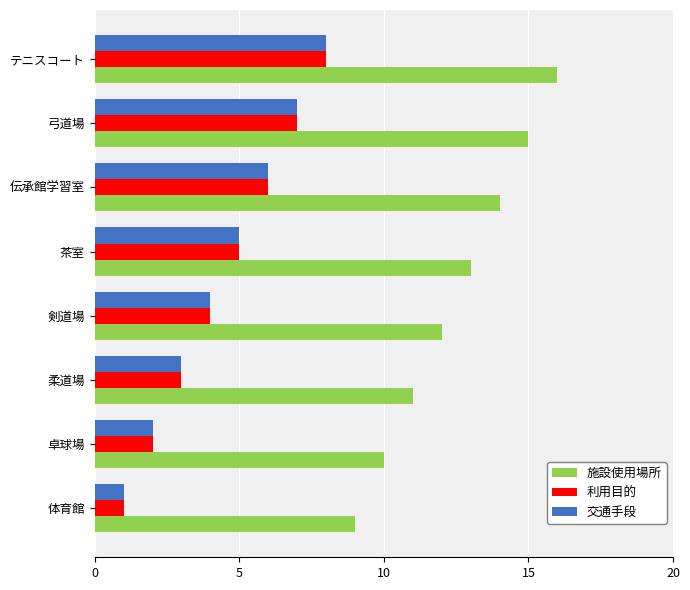

What is the difference between the highest and lowest values at 弓道場?

8